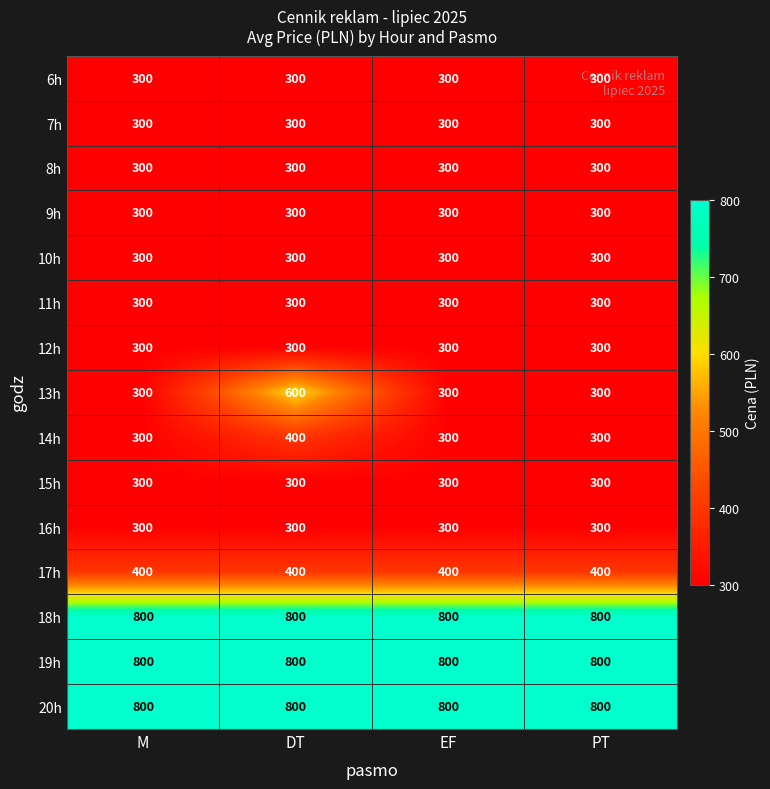

What is the difference between the maximum and second lowest values in the 13h series?

300